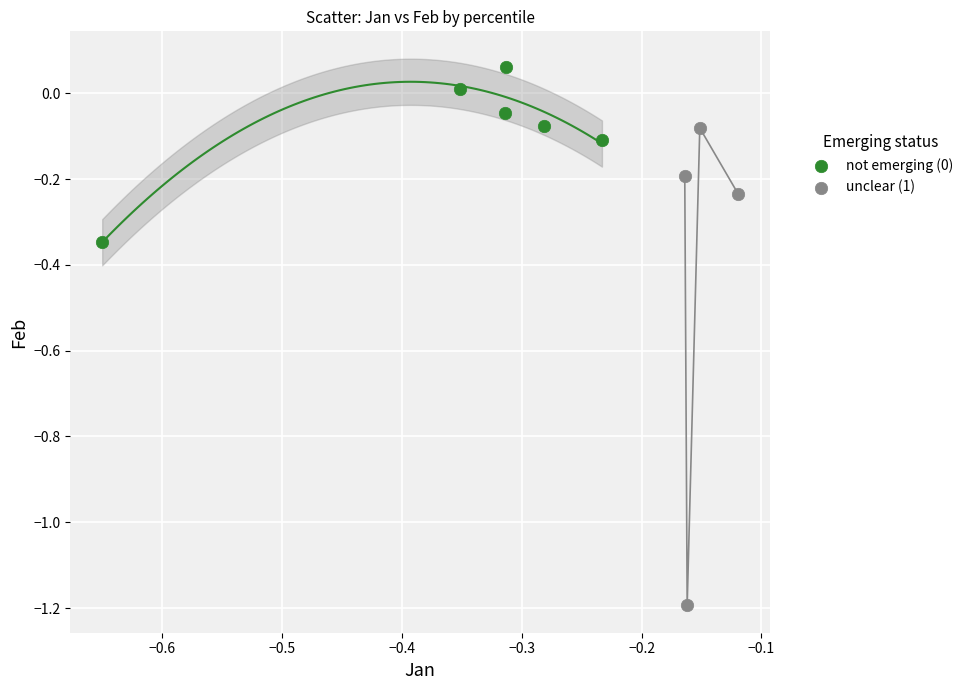

Which series has the widest spread of Y values?

unclear (1)